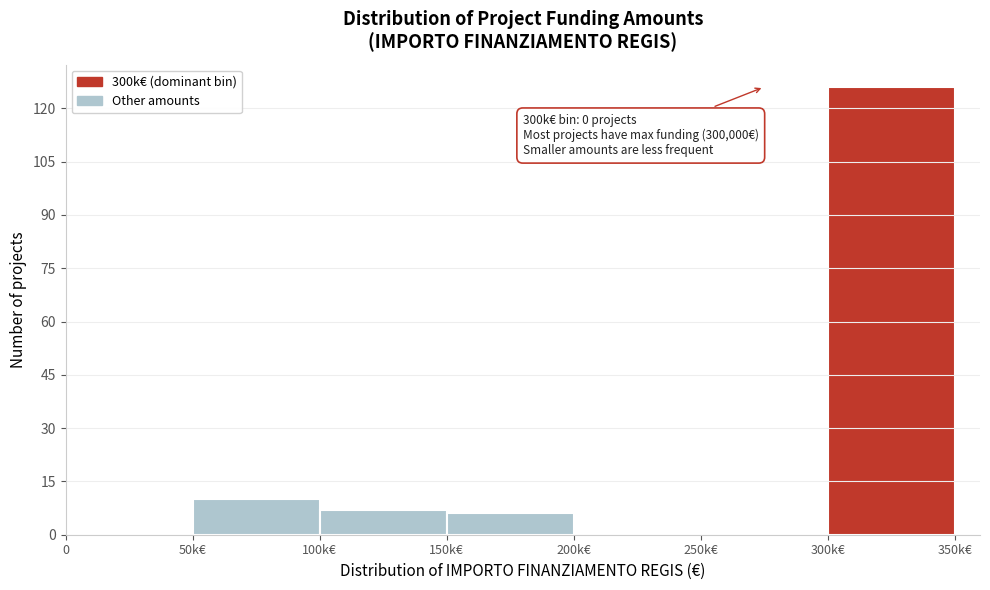

Reading left to right, list all the values displayed in this chart.

0=0	50k€=10	100k€=7	150k€=6	200k€=0	250k€=0	300k€=126